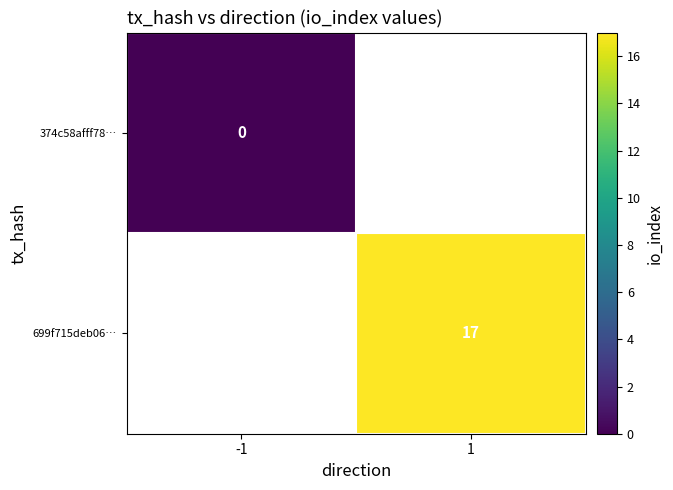

The 699f715deb06… series shows 10 at 1. True or false?

False